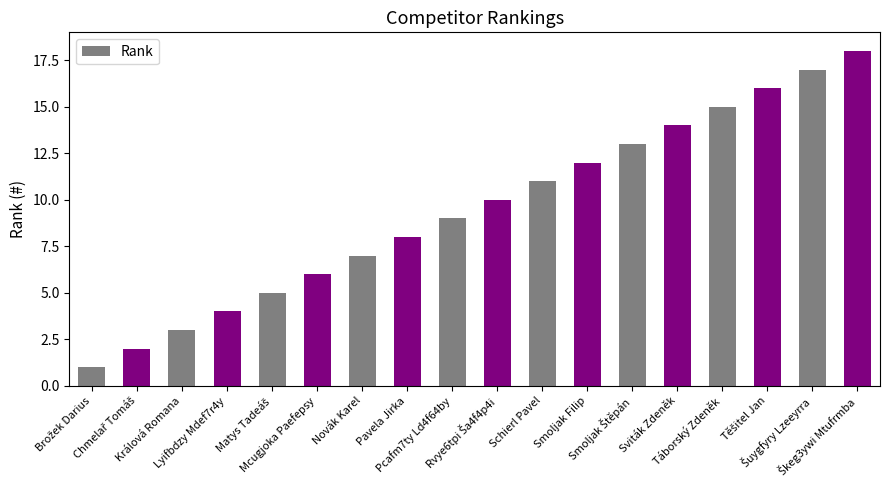

What is the sum of all values?

171